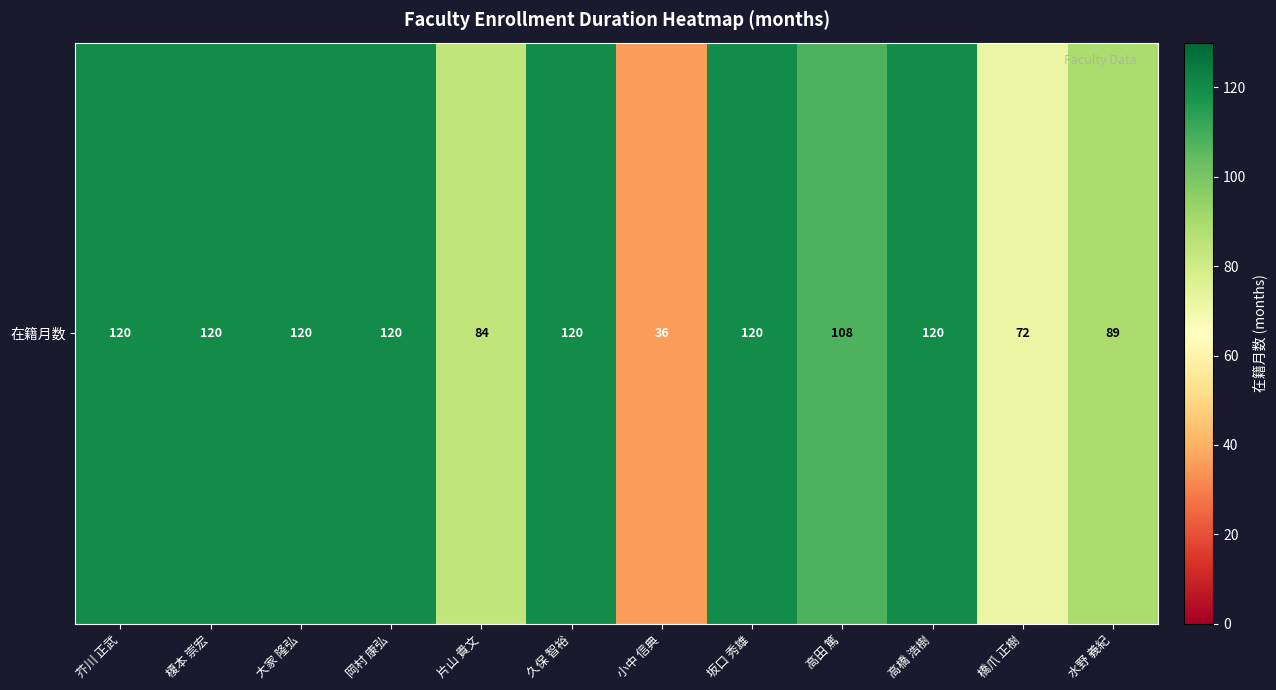

What value does the data have at 片山 貴文, to the nearest 10?

80